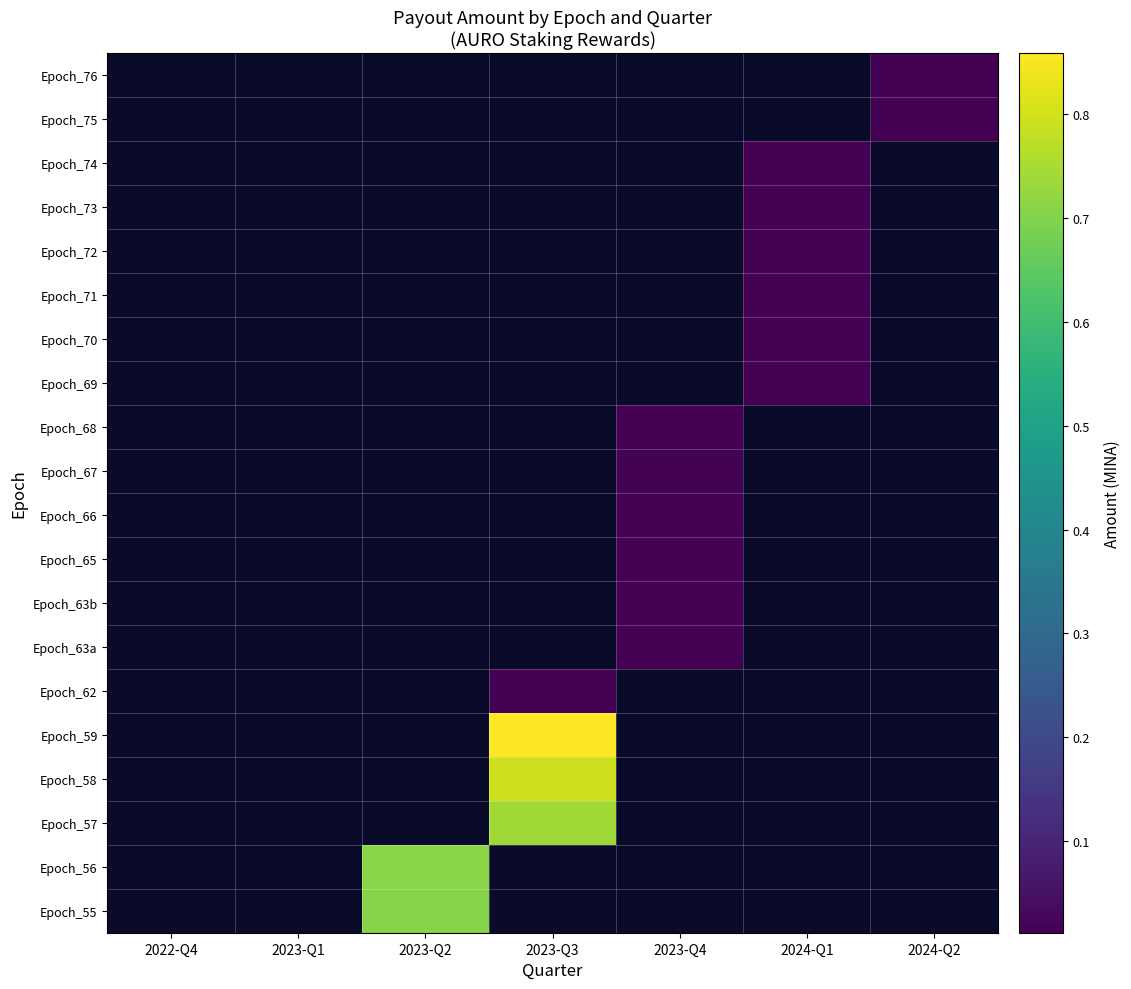

At which category is the sum across all series the highest?

2023-Q3